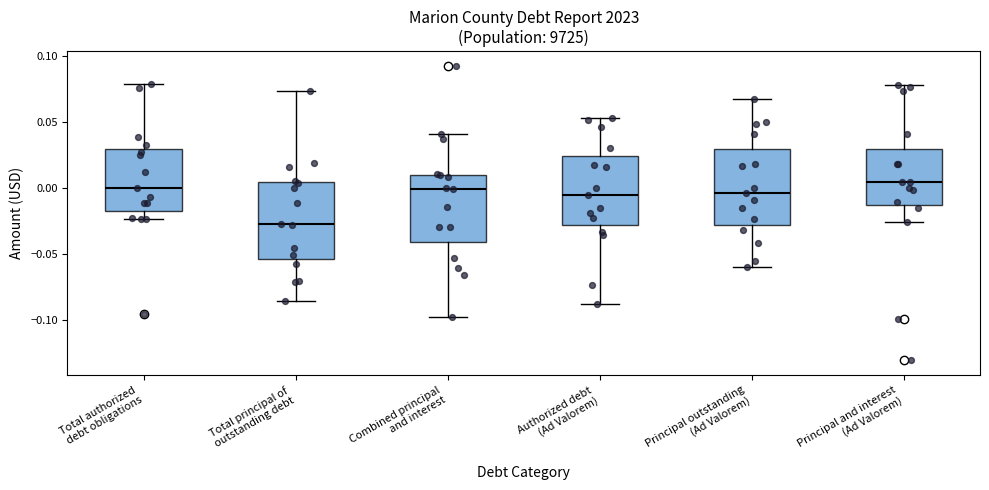

Reading left to right, read every box against the y-axis: the position of its median line, the range the box covers, and the ends of its whiskers. The values are not printed on the chart, so give them approximately, as read against the axis.

Total authorized debt obligations: median 0.000, box -0.015 to 0.030, whiskers -0.025 to 0.080
Total principal of outstanding debt: median -0.025, box -0.055 to 0.005, whiskers -0.085 to 0.075
Combined principal and interest: median 0.000, box -0.040 to 0.010, whiskers -0.100 to 0.040
Authorized debt (Ad Valorem): median -0.005, box -0.030 to 0.025, whiskers -0.090 to 0.055
Principal outstanding (Ad Valorem): median -0.005, box -0.030 to 0.030, whiskers -0.060 to 0.070
Principal and interest (Ad Valorem): median 0.005, box -0.015 to 0.030, whiskers -0.025 to 0.080